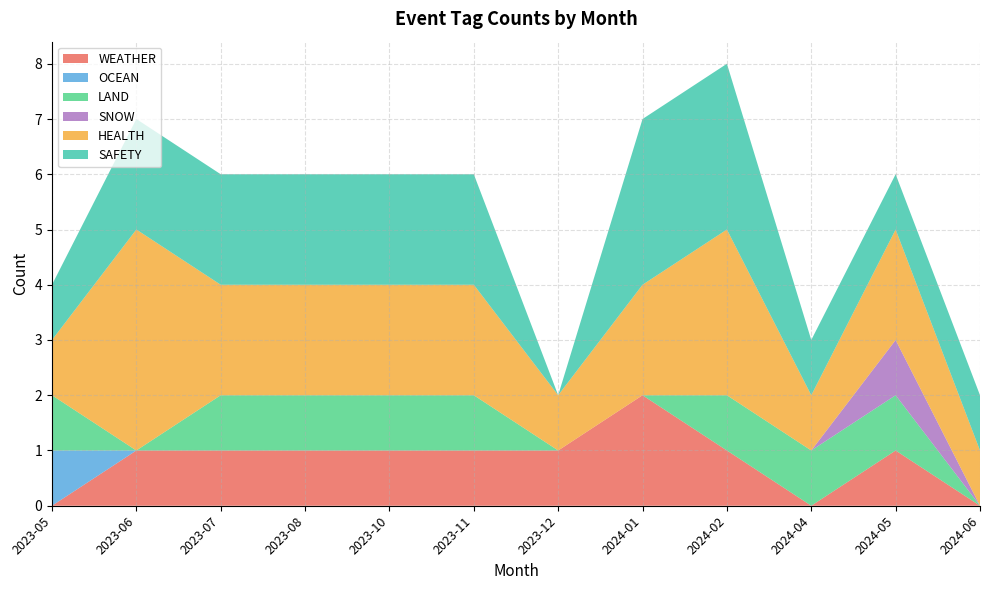

Reading right to left, transcribe all the data shown in this chart.

WEATHER: 2024-06=0	2024-05=1	2024-04=0	2024-02=1	2024-01=2	2023-12=1	2023-11=1	2023-10=1	2023-08=1	2023-07=1	2023-06=1	2023-05=0
OCEAN: 2024-06=0	2024-05=0	2024-04=0	2024-02=0	2024-01=0	2023-12=0	2023-11=0	2023-10=0	2023-08=0	2023-07=0	2023-06=0	2023-05=1
LAND: 2024-06=0	2024-05=1	2024-04=1	2024-02=1	2024-01=0	2023-12=0	2023-11=1	2023-10=1	2023-08=1	2023-07=1	2023-06=0	2023-05=1
SNOW: 2024-06=0	2024-05=1	2024-04=0	2024-02=0	2024-01=0	2023-12=0	2023-11=0	2023-10=0	2023-08=0	2023-07=0	2023-06=0	2023-05=0
HEALTH: 2024-06=1	2024-05=2	2024-04=1	2024-02=3	2024-01=2	2023-12=1	2023-11=2	2023-10=2	2023-08=2	2023-07=2	2023-06=4	2023-05=1
SAFETY: 2024-06=1	2024-05=1	2024-04=1	2024-02=3	2024-01=3	2023-12=0	2023-11=2	2023-10=2	2023-08=2	2023-07=2	2023-06=2	2023-05=1